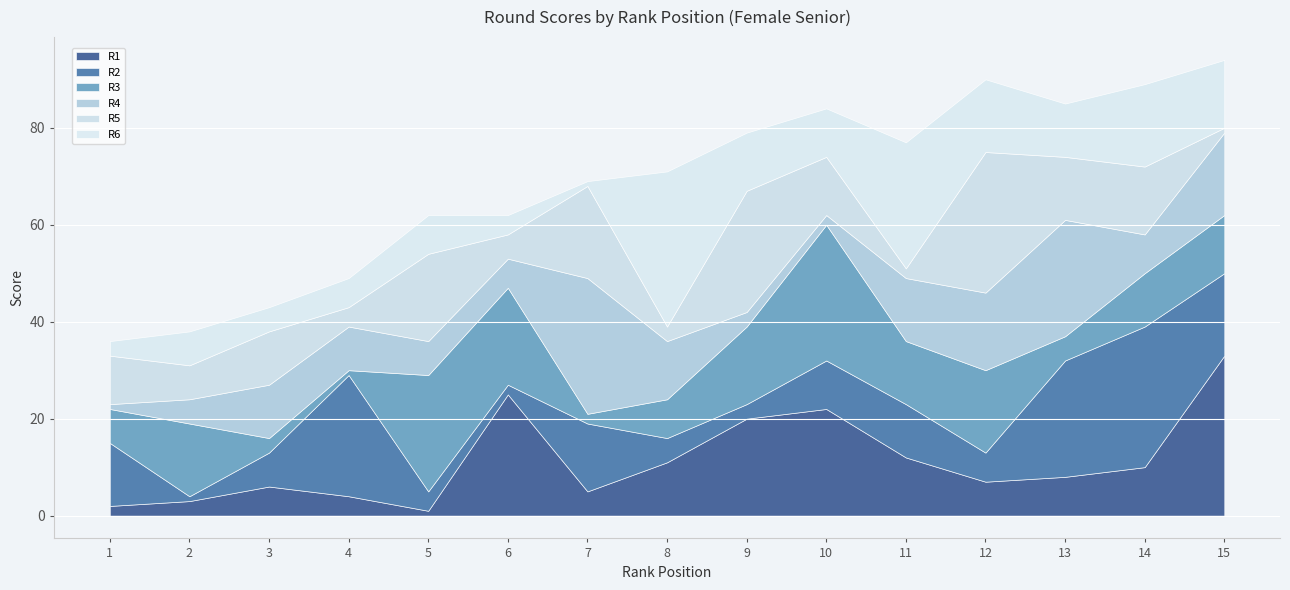

The R4 series shows 1 at 1. True or false?

True